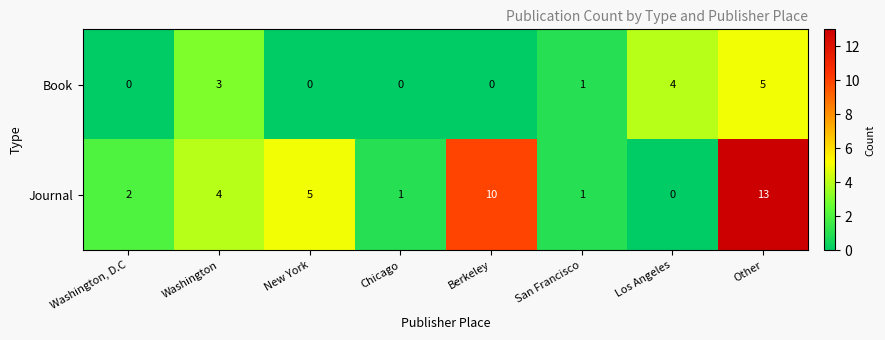

Reading right to left, transcribe all the data shown in this chart.

Book: 5	4	1	0	0	0	3	0
Journal: 13	0	1	10	1	5	4	2